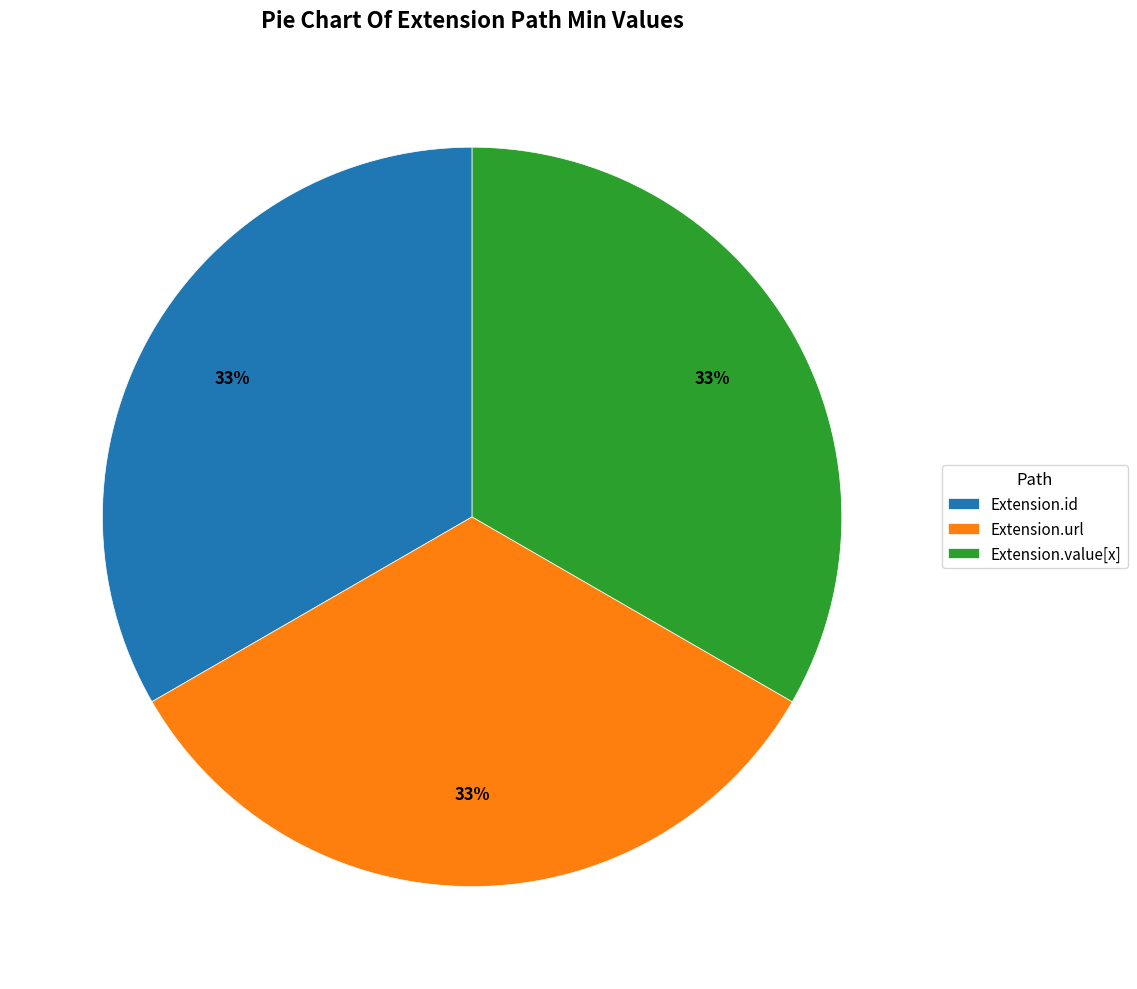

The Extension.url slice represents 25% of the pie. True or false?

False